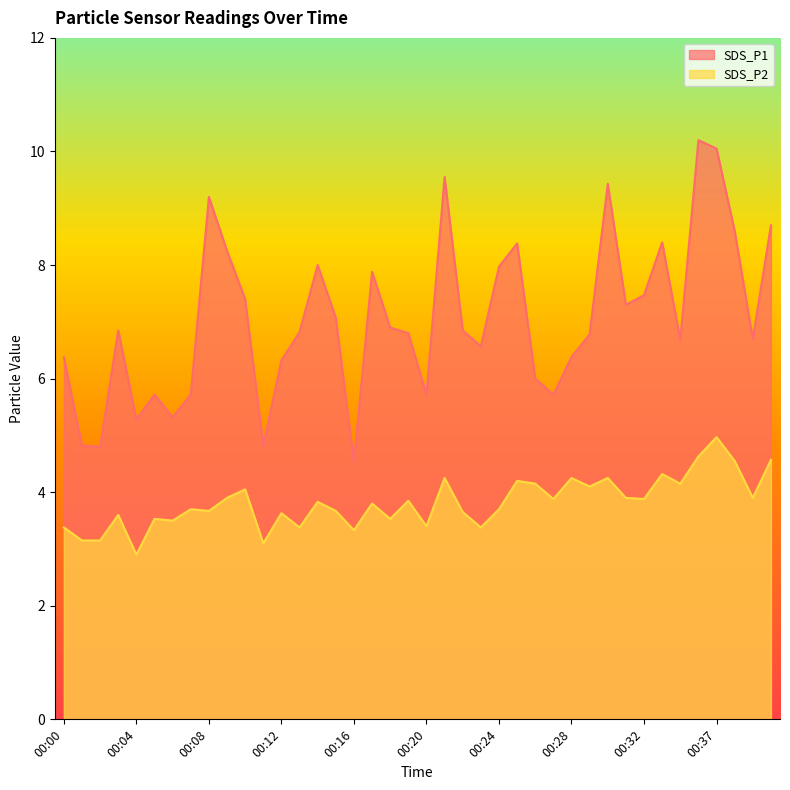

At which label does SDS_P2 reach its peak?

00:37